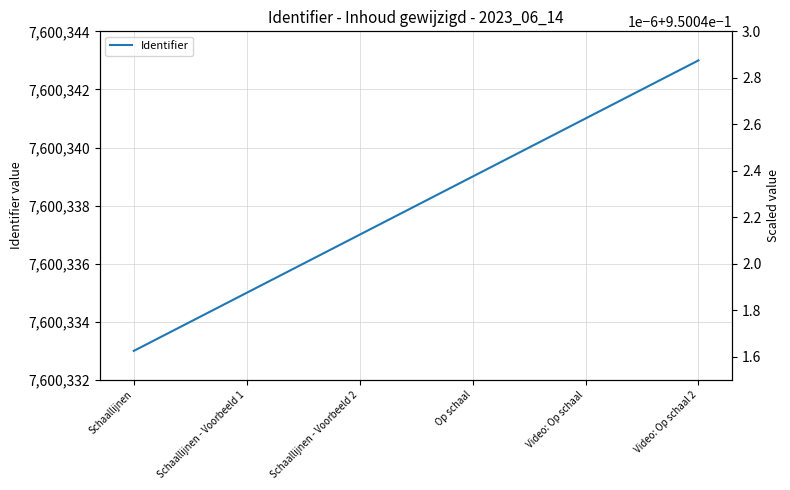

Rank the categories by value from lowest to highest.

Schaallijnen, Schaallijnen - Voorbeeld 1, Schaallijnen - Voorbeeld 2, Op schaal, Video: Op schaal, Video: Op schaal 2